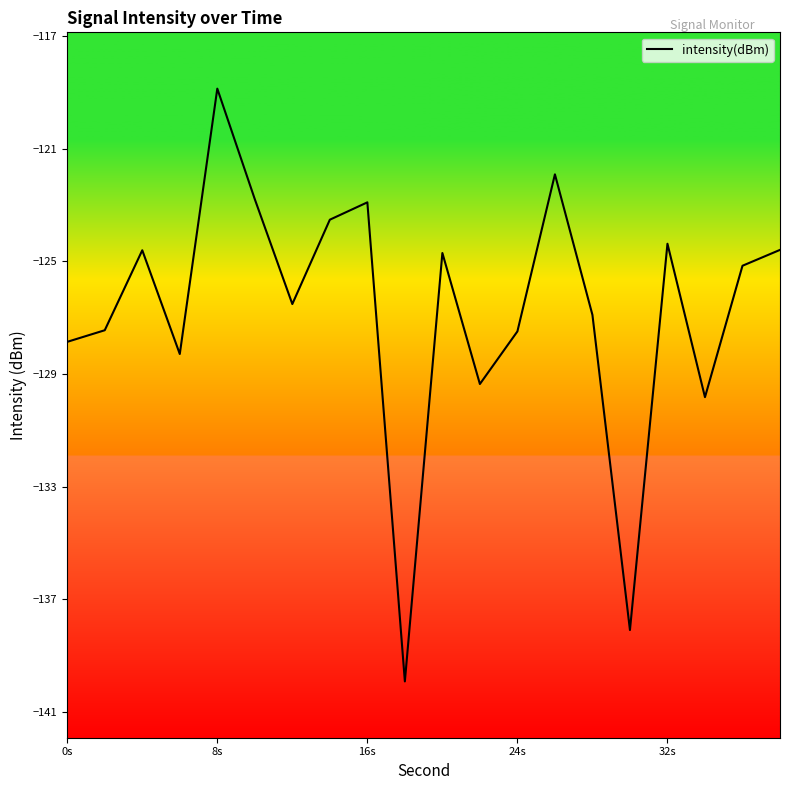

What is the maximum value shown in the chart?

-118.9